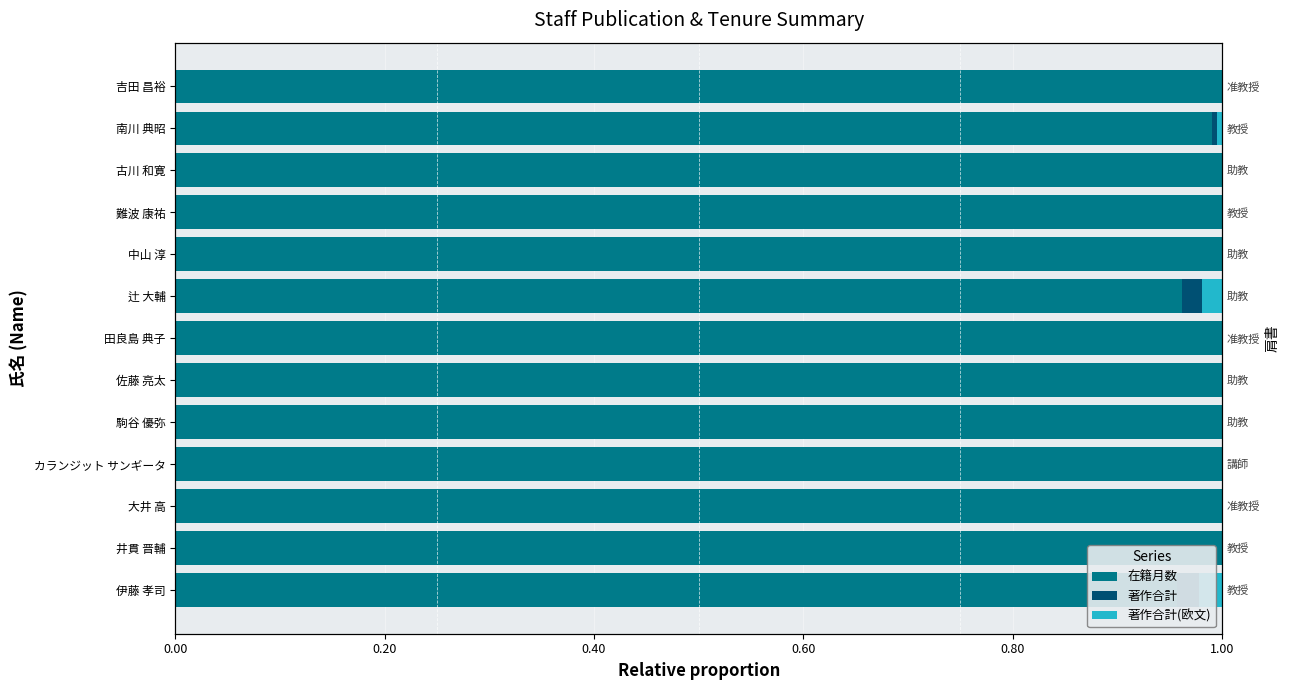

What is the difference between the highest and lowest values at 大井 高?

1.0